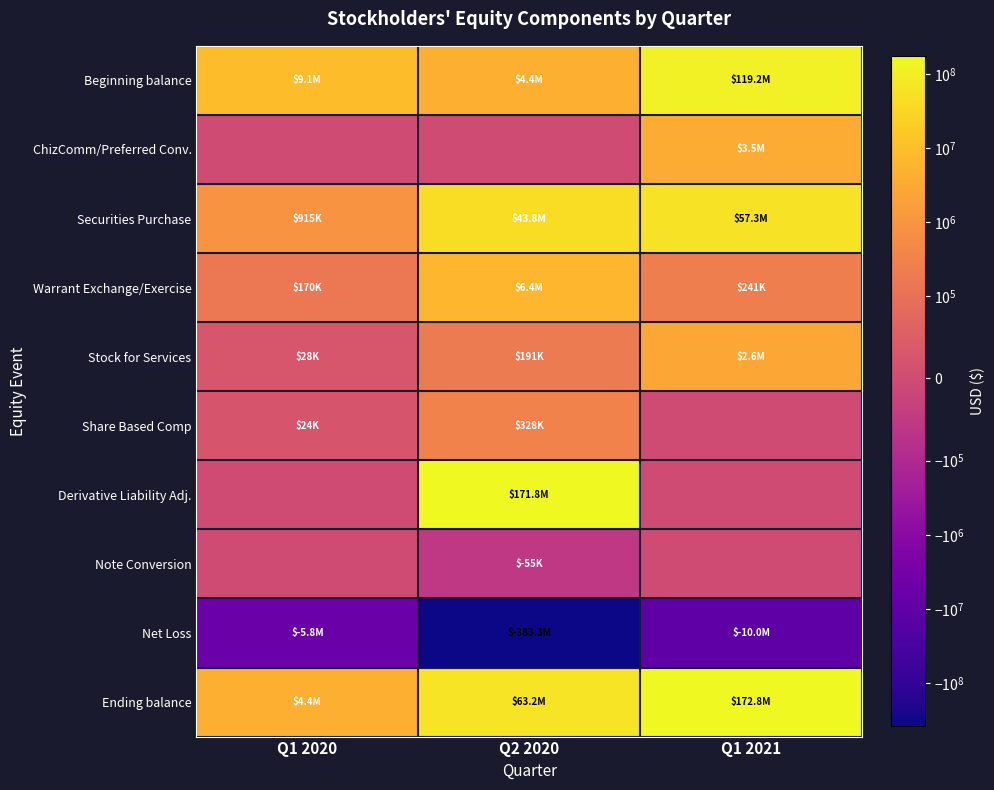

Rank the series by their maximum value, from lowest to highest.

Net Loss, Note Conversion, Share Based Comp, Stock for Services, ChizComm/Preferred Conv., Warrant Exchange/Exercise, Securities Purchase, Beginning balance, Derivative Liability Adj., Ending balance